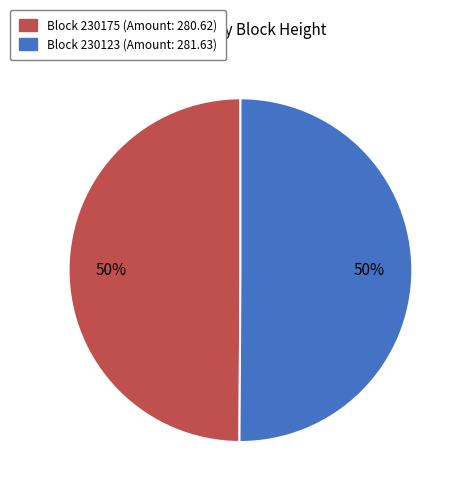

To the nearest percent, what is the average slice percentage?

50%